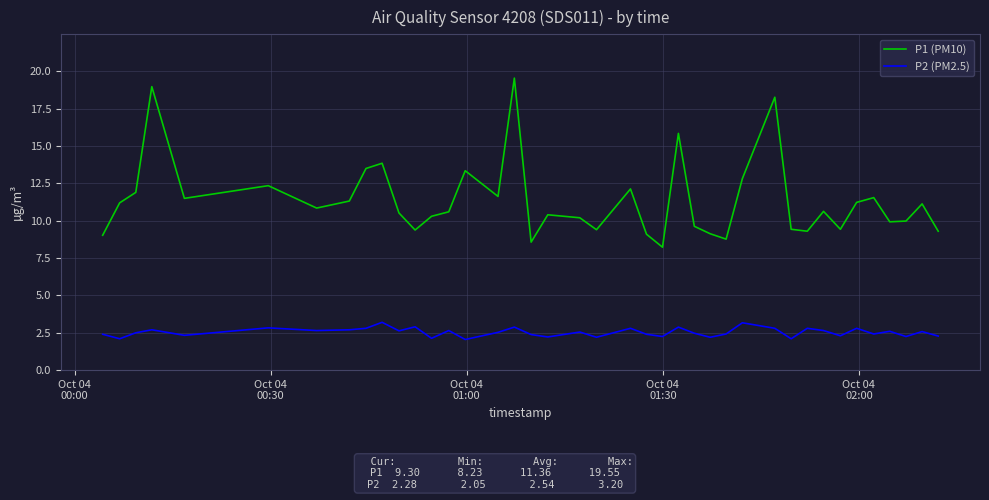

What is the lowest value of the P1 (PM10) series?

8.2